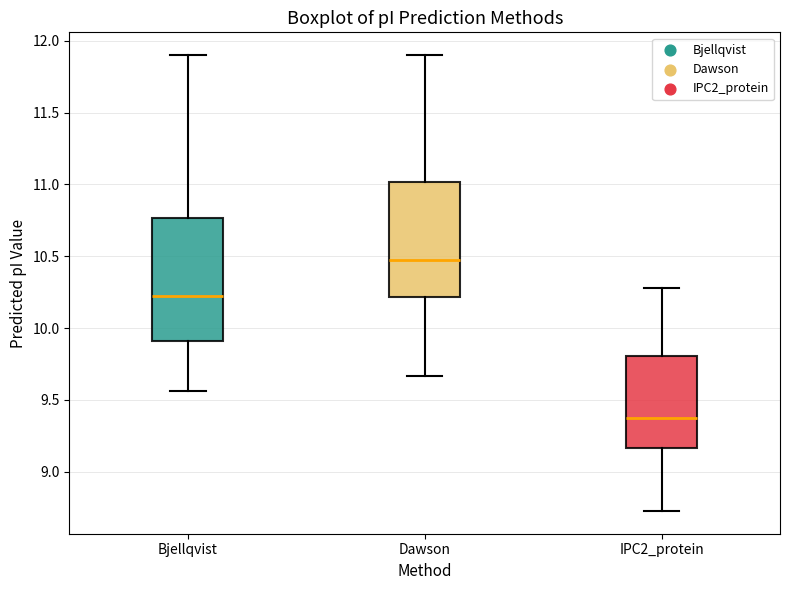

Which box's median line is the lowest?

IPC2_protein